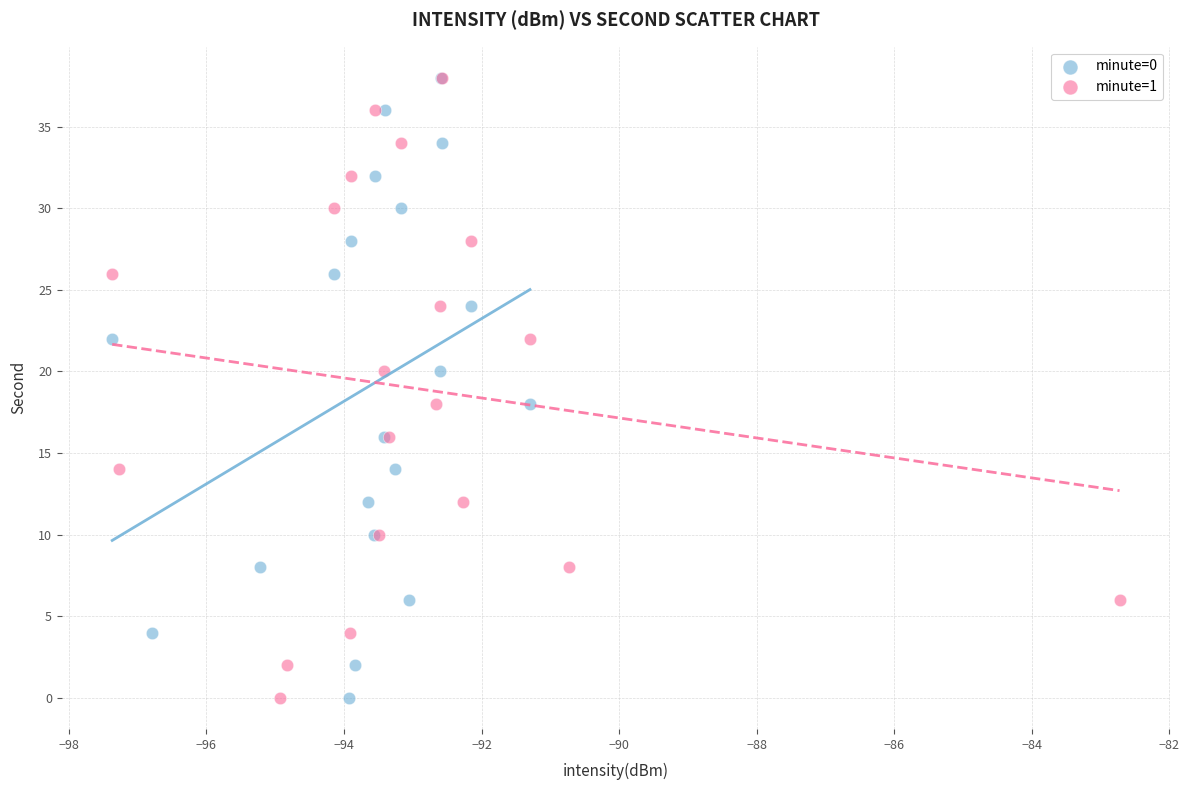

What are all the series names shown in the legend?

minute=0, minute=1